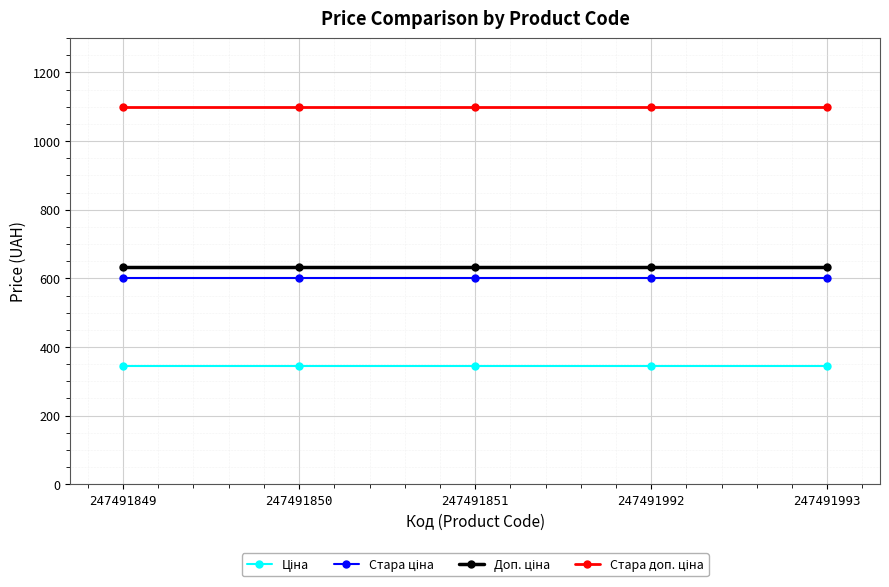

What is the spread (max minus min) of values at 247491992?

754.4